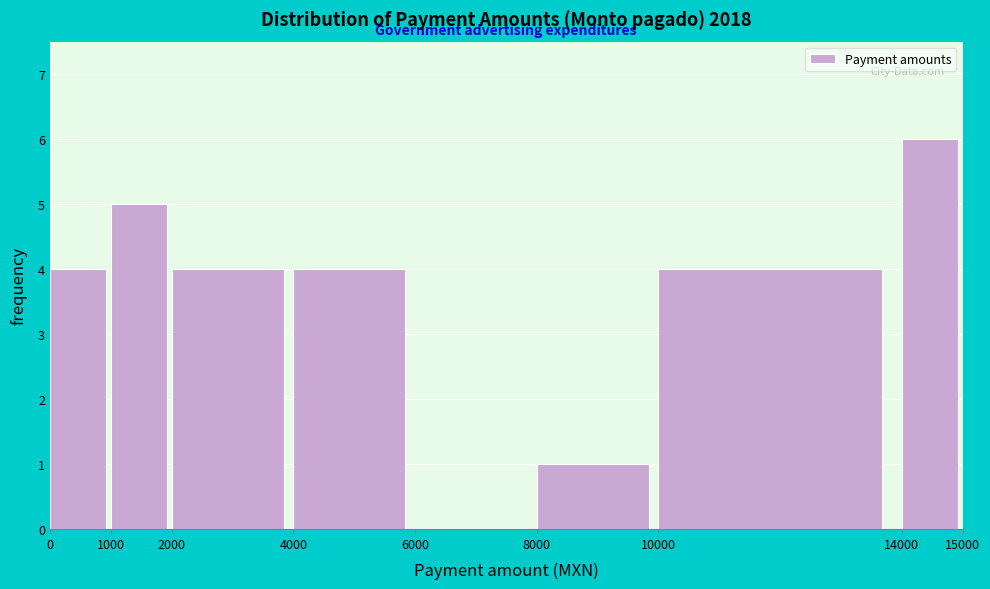

Reading left to right, transcribe this chart: for each bar, give the range it covers on the x-axis and its height. The values are not printed on the chart, so give them approximately, as read against the axis.

0 to 1000: 4
1000 to 2000: 5
2000 to 4000: 4
4000 to 6000: 4
6000 to 8000: 0
8000 to 10000: 1
10000 to 14000: 4
14000 to 15000: 6